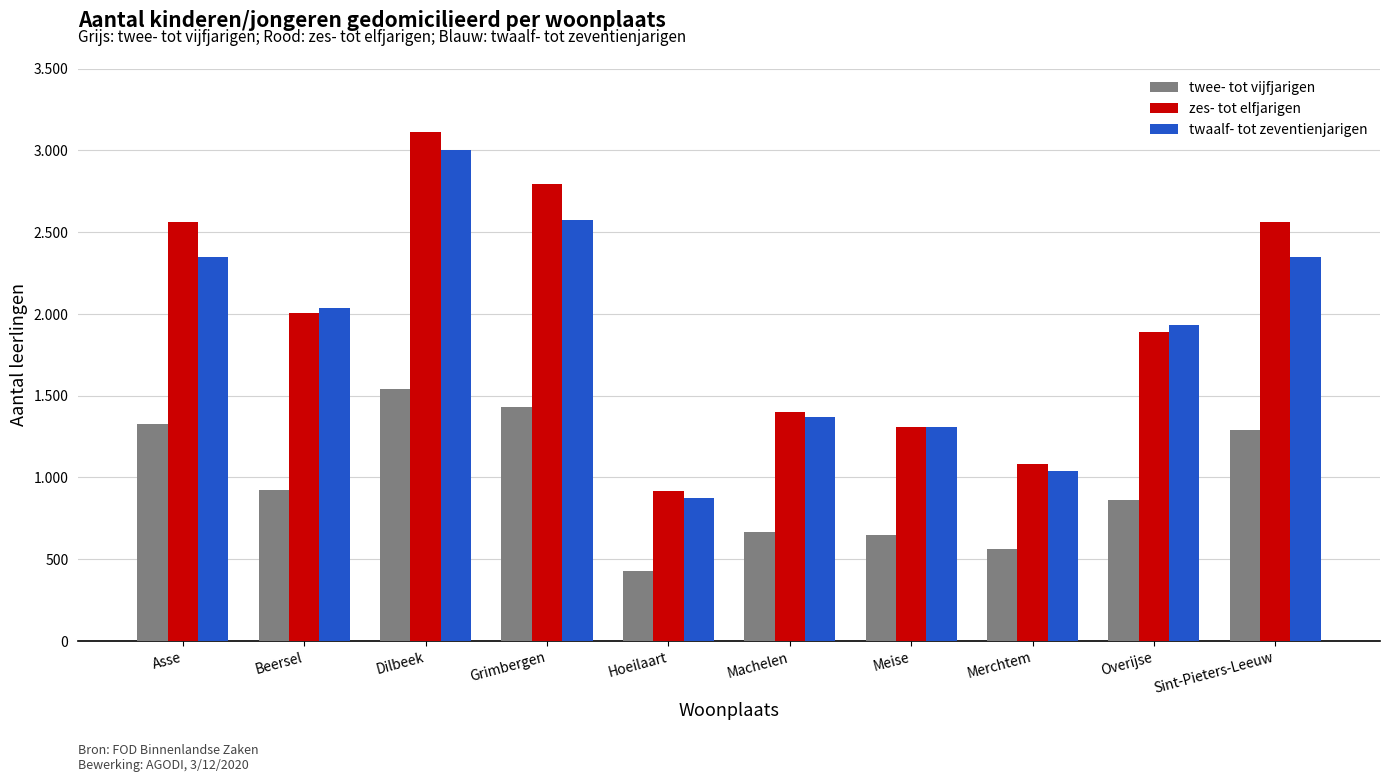

The twee- tot vijfjarigen series shows 560 at Merchtem. True or false?

True